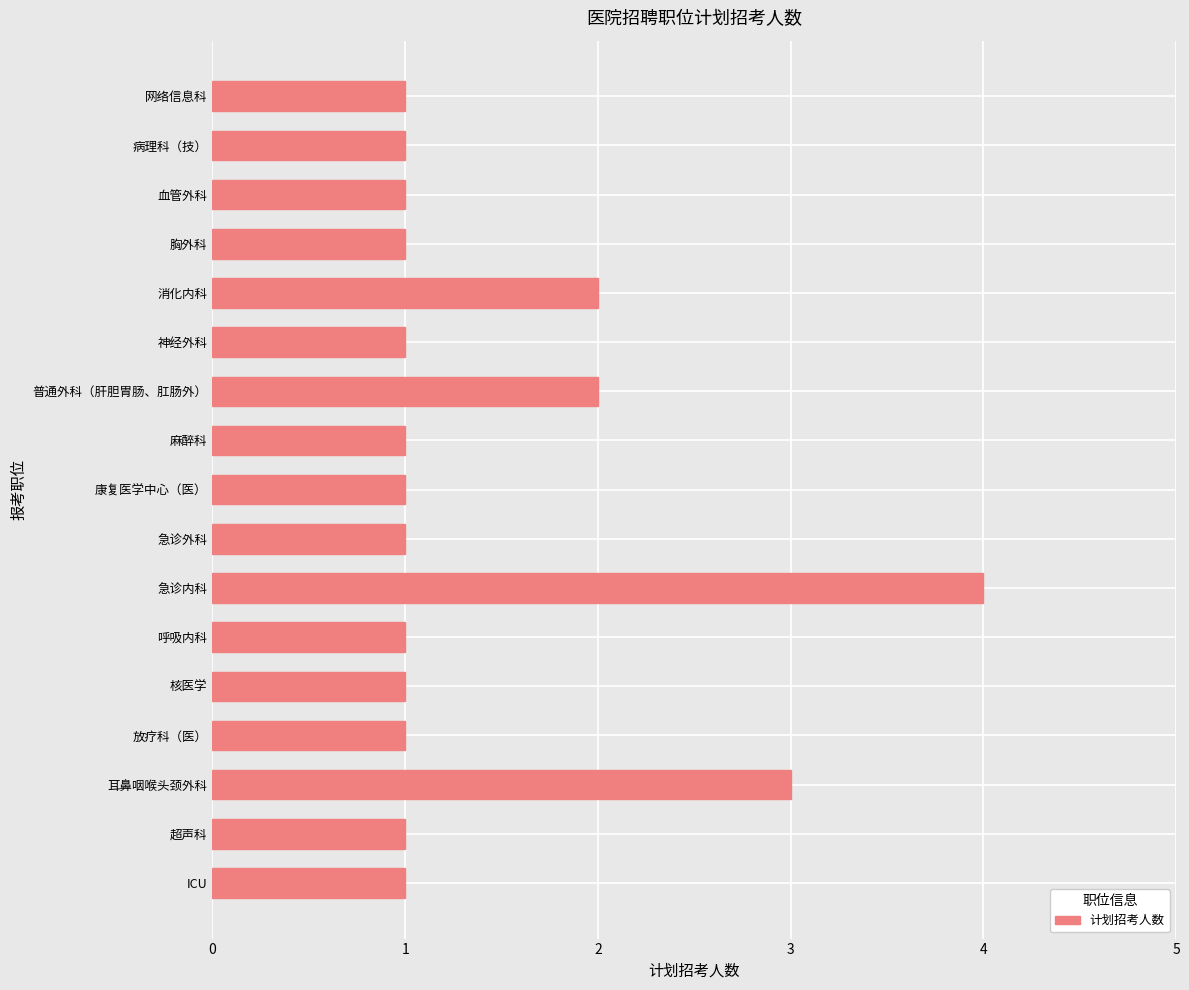

The chart shows a value of 1 at 核医学. True or false?

True